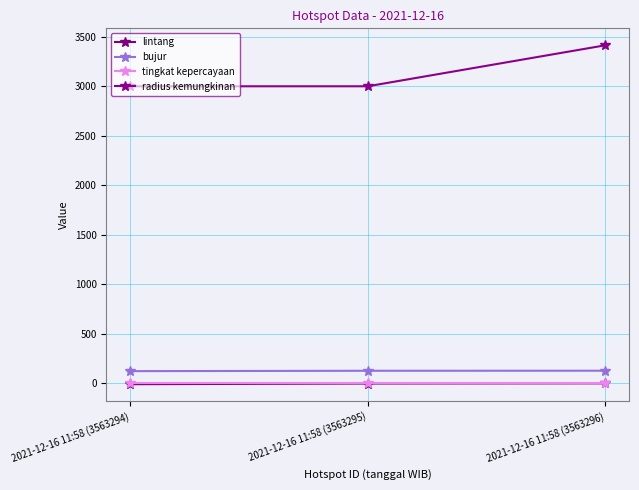

What is the difference between the highest and lowest values at 2021-12-16 11:58 (3563296)?

3413.5